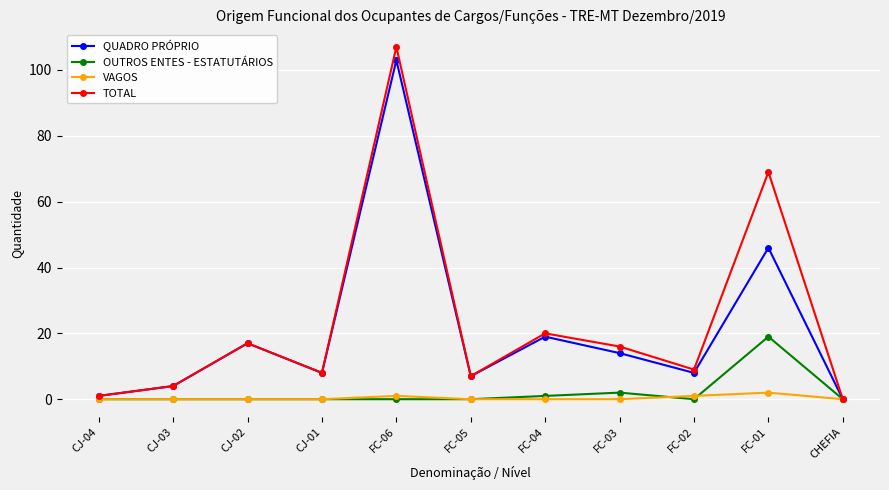

Between FC-04 and FC-01, which series saw the biggest shift?

TOTAL